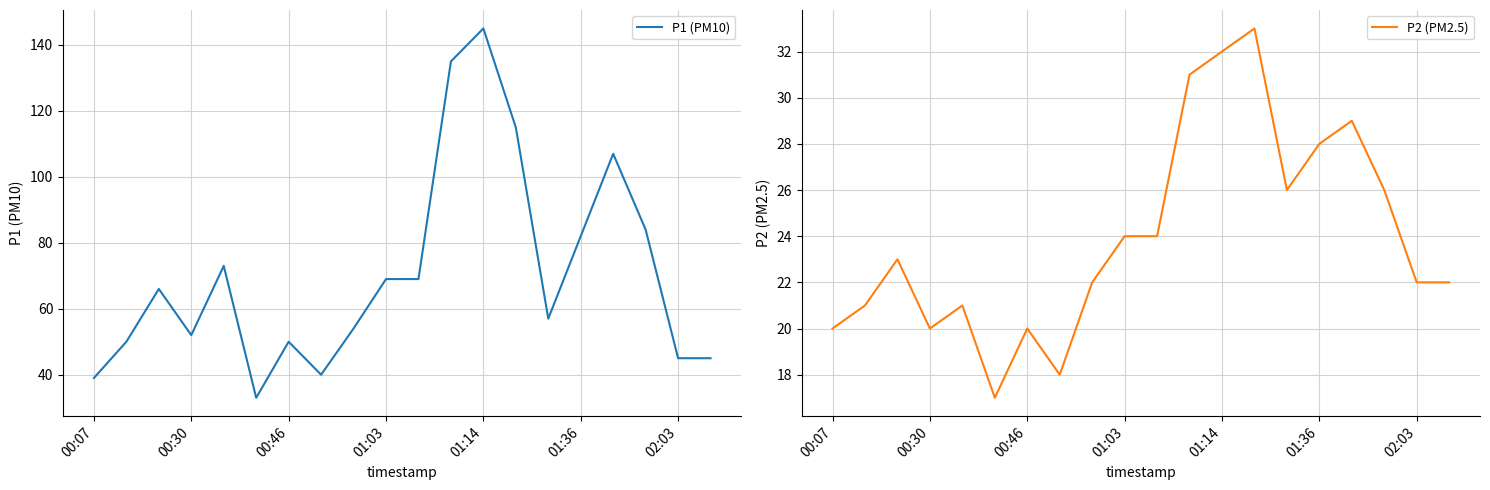

What is the greatest value displayed?

145